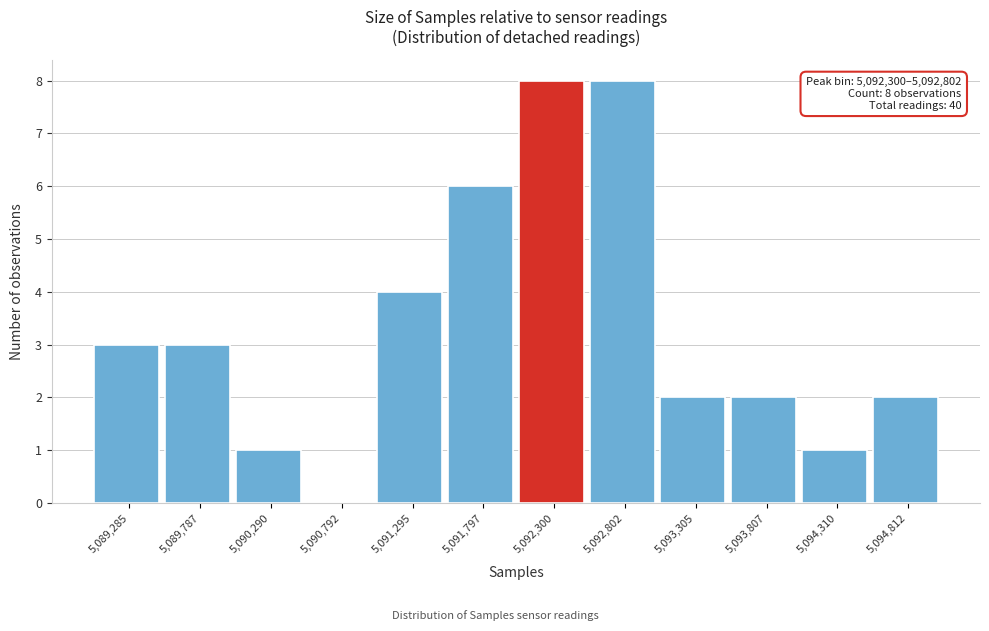

Reading right to left, list all the values displayed in this chart.

5,094,812=2	5,094,310=1	5,093,807=2	5,093,305=2	5,092,802=8	5,092,300=8	5,091,797=6	5,091,295=4	5,090,792=0	5,090,290=1	5,089,787=3	5,089,285=3